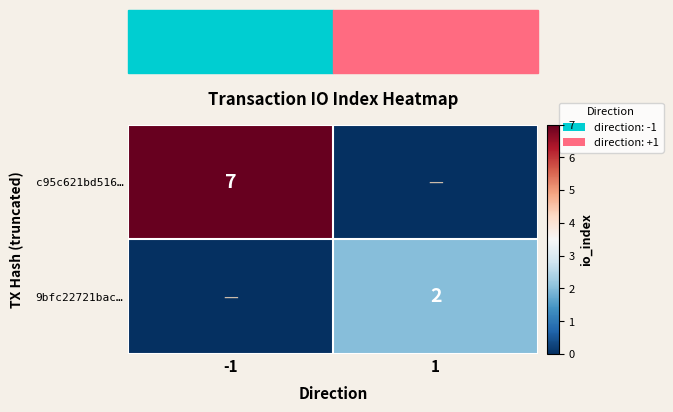

What is the total value across all series at -1?

7